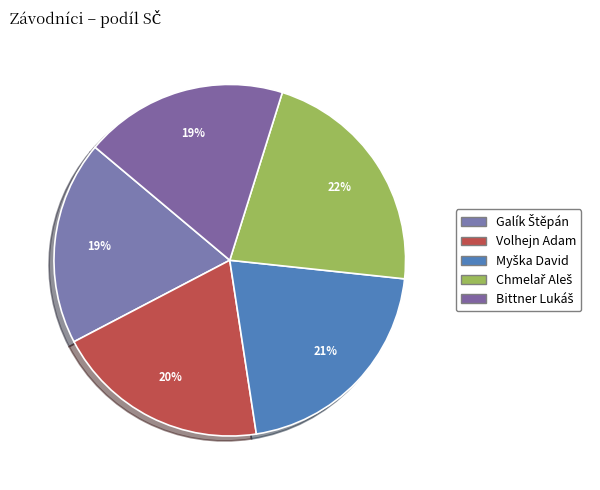

Between Chmelař Aleš and Volhejn Adam, which is larger?

Chmelař Aleš